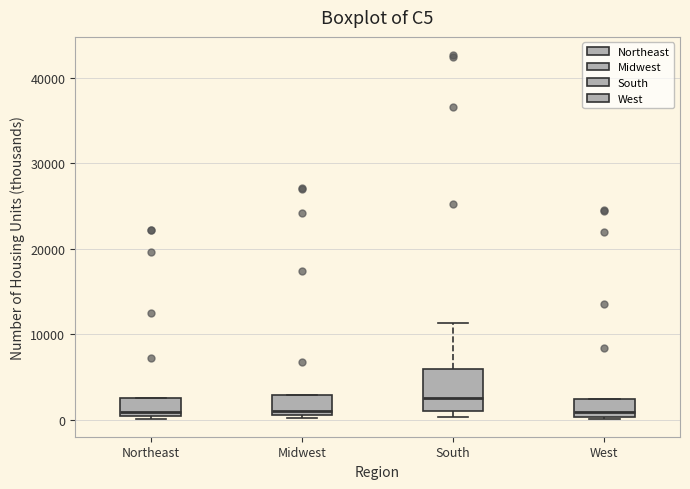

Reading left to right, transcribe this box plot: for each box, give where its median line is, the range the box spans, and where its two whiskers end, as read against the y-axis. The values are not printed on the chart, so give them approximately, as read against the axis.

Northeast: median 1000, box 0 to 3000, whiskers 0 to 3000
Midwest: median 1000 (just above the box's lower edge), box 1000 to 3000, whiskers 0 to 3000
South: median 3000, box 1000 to 6000, whiskers 0 to 11000
West: median 1000, box 0 to 2000, whiskers 0 to 2000